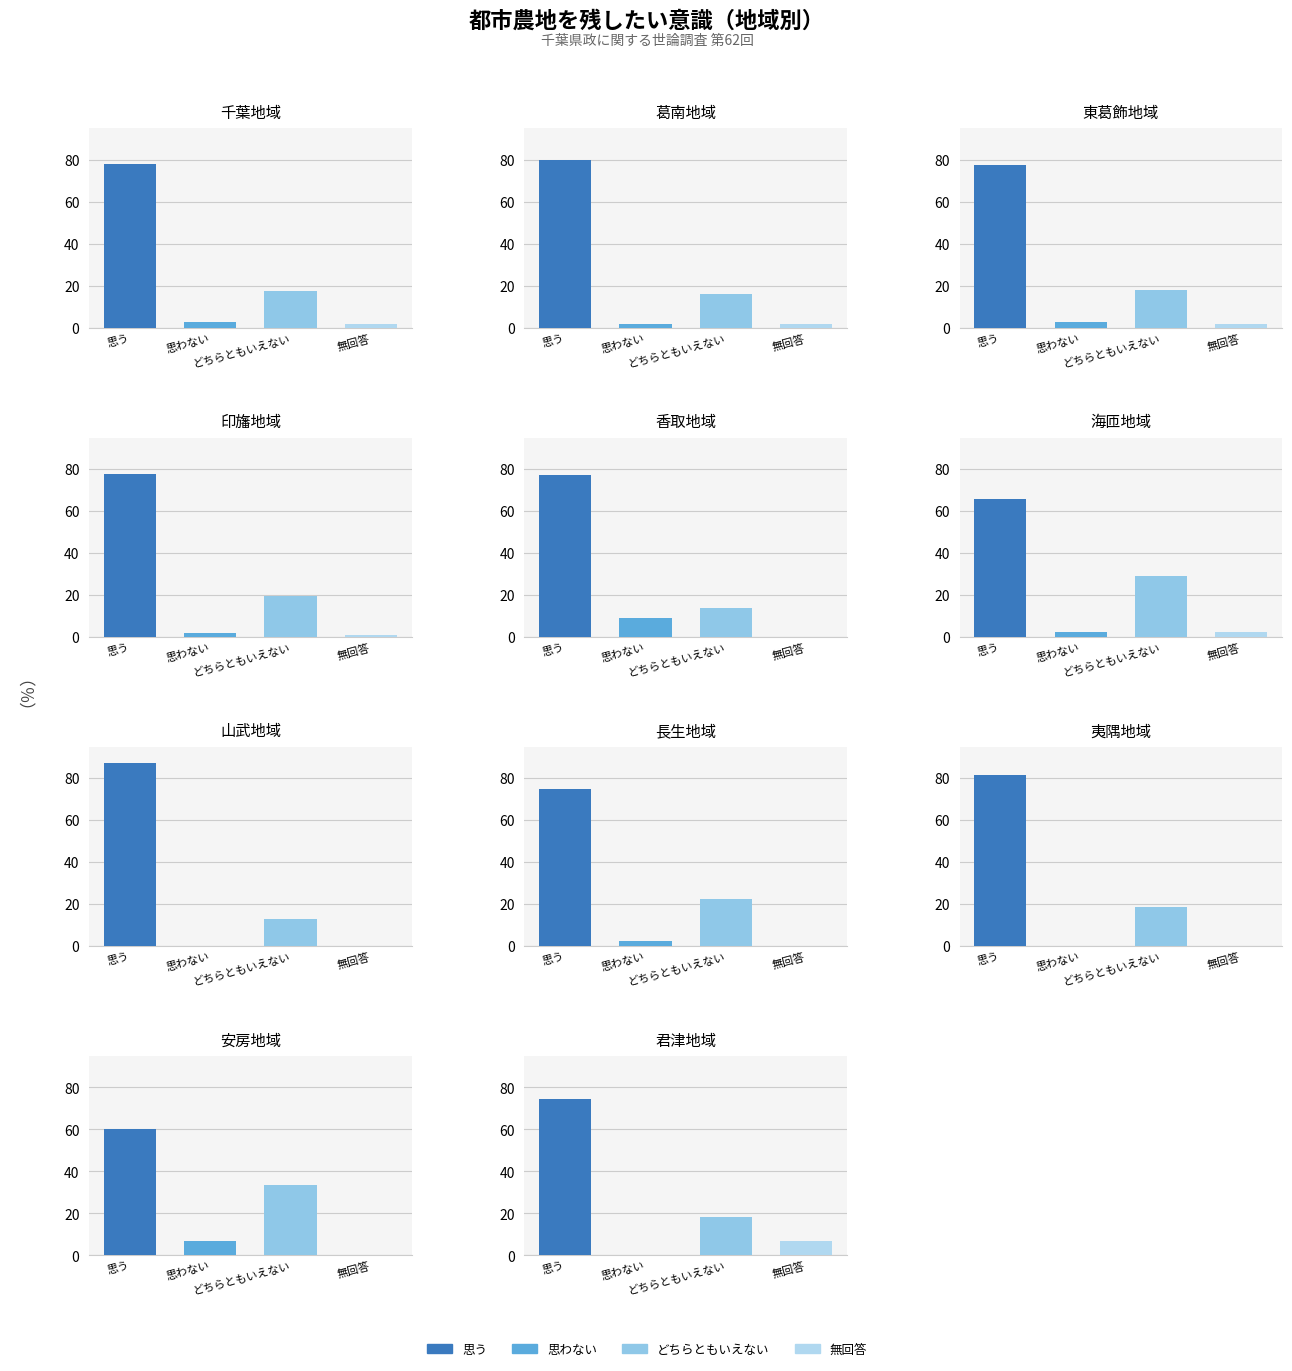

What is the difference between the 無回答 values at 葛南地域 and 印旛地域?

0.9